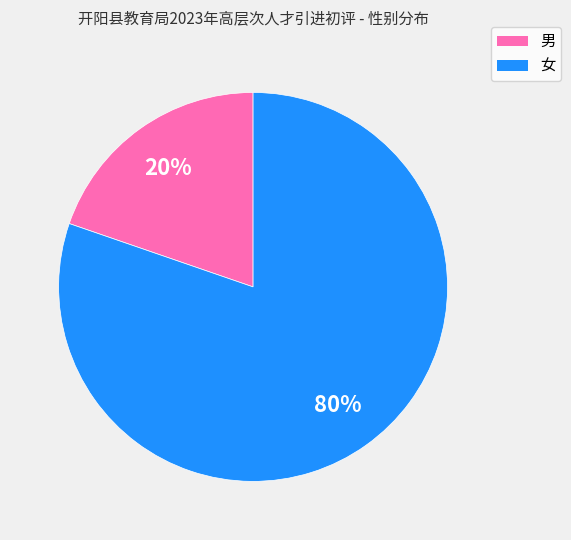

How many slices are in this pie chart?

2